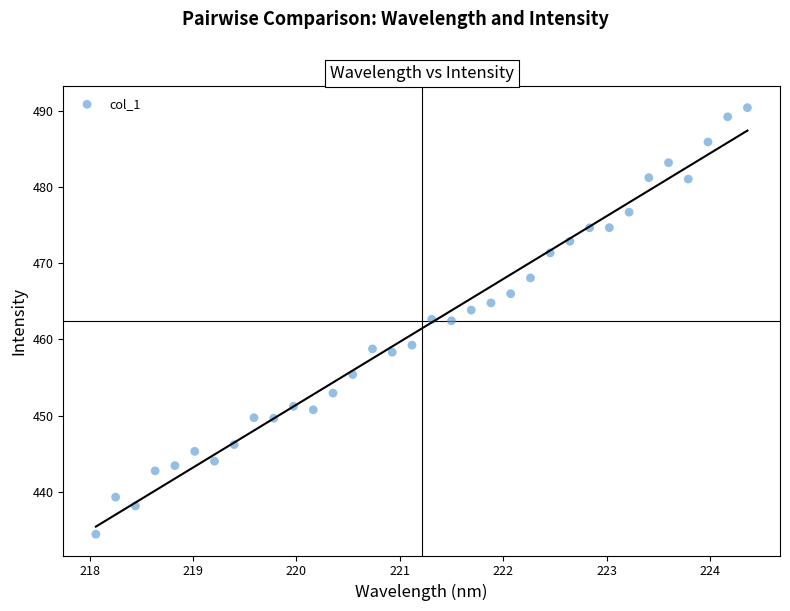

What is the range of Y values (max minus min)?

56.0